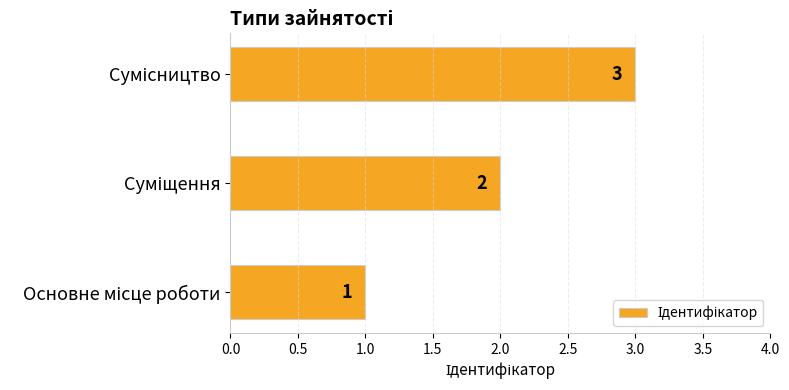

What is the average value?

2